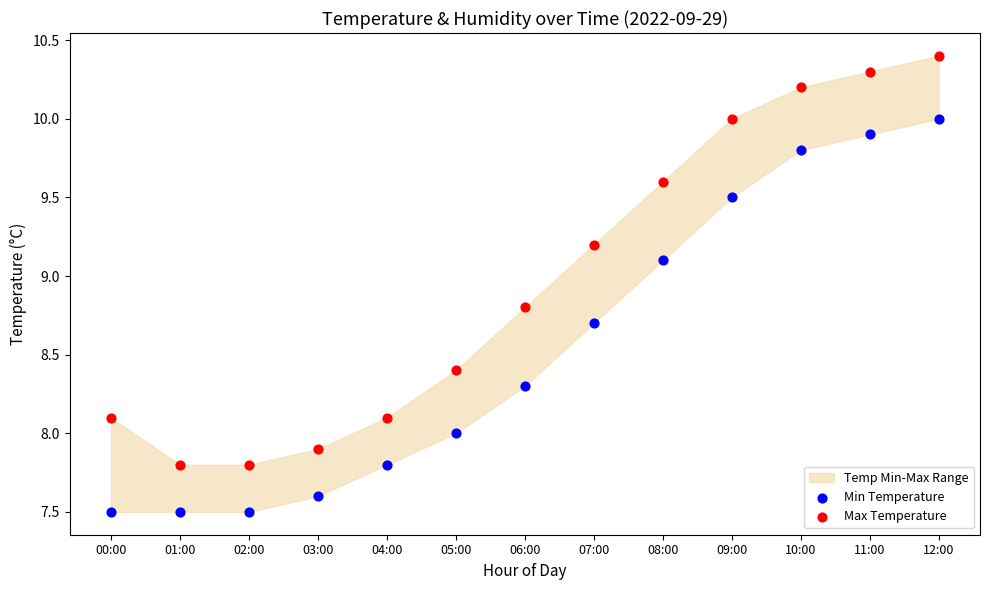

Across all data points, what is the range of Y values (max minus min)?

2.9